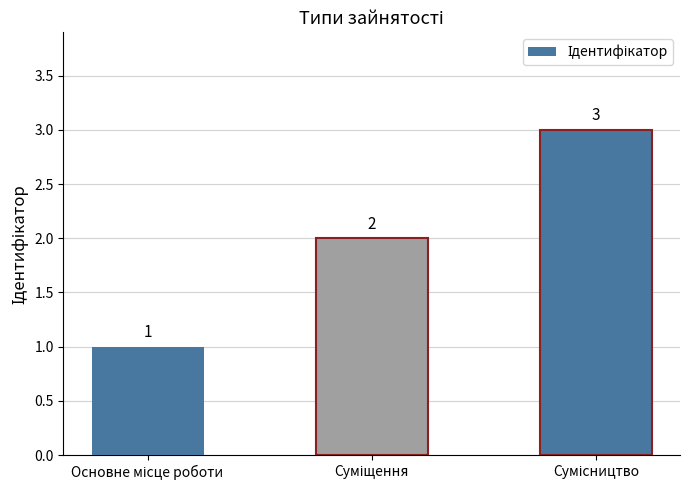

What is the greatest value displayed?

3